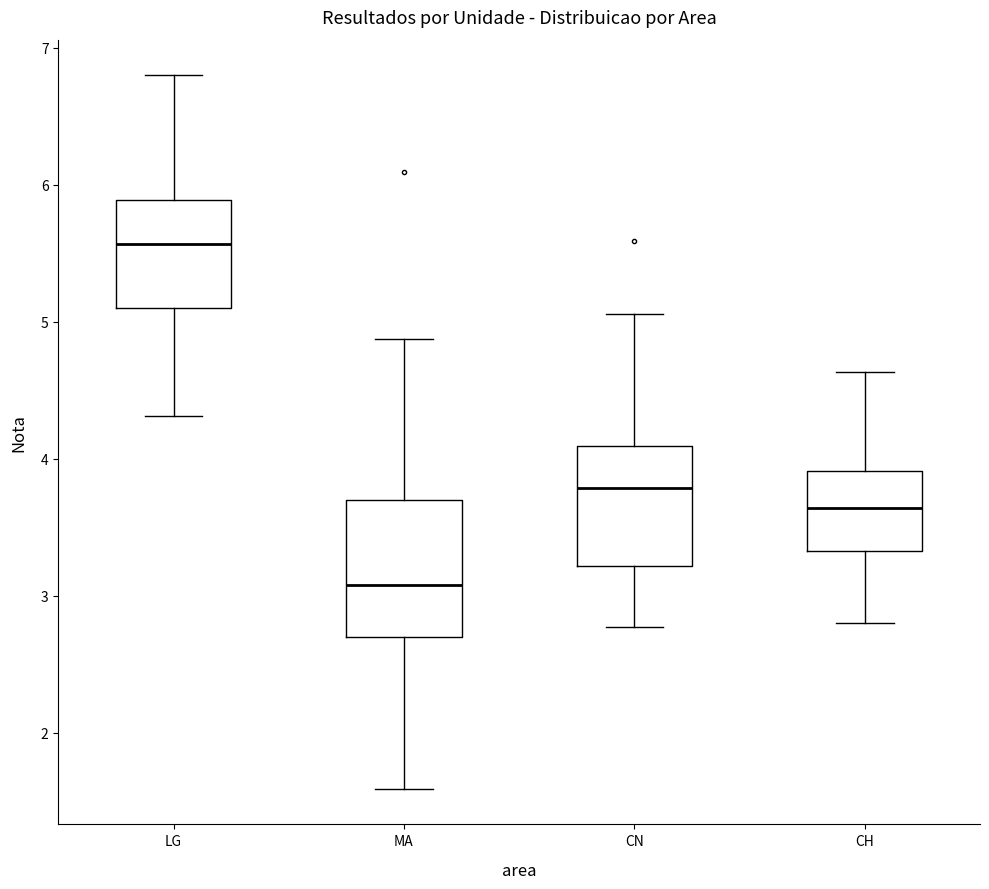

Reading left to right, transcribe this box plot: for each box, give where its median line is, the range the box spans, and where its two whiskers end, as read against the y-axis. The values are not printed on the chart, so give them approximately, as read against the axis.

LG: median 5.6, box 5.1 to 5.9, whiskers 4.3 to 6.8
MA: median 3.1, box 2.7 to 3.7, whiskers 1.6 to 4.9
CN: median 3.8, box 3.2 to 4.1, whiskers 2.8 to 5.1
CH: median 3.6, box 3.3 to 3.9, whiskers 2.8 to 4.6